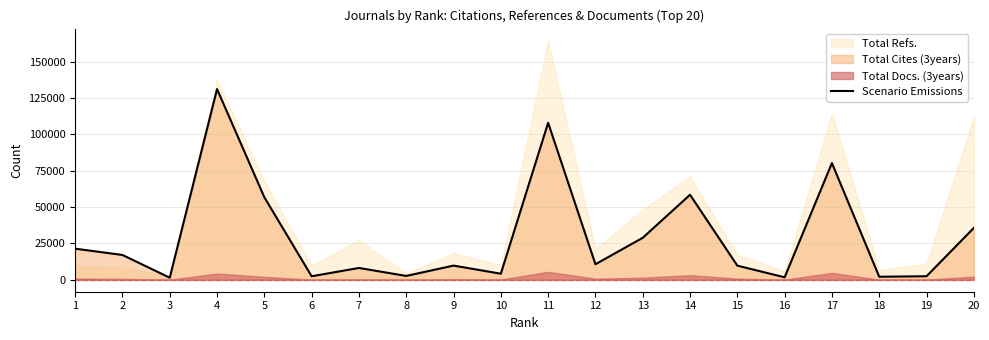

How many interior local valleys (lower than both neighbors) does the data have?

7